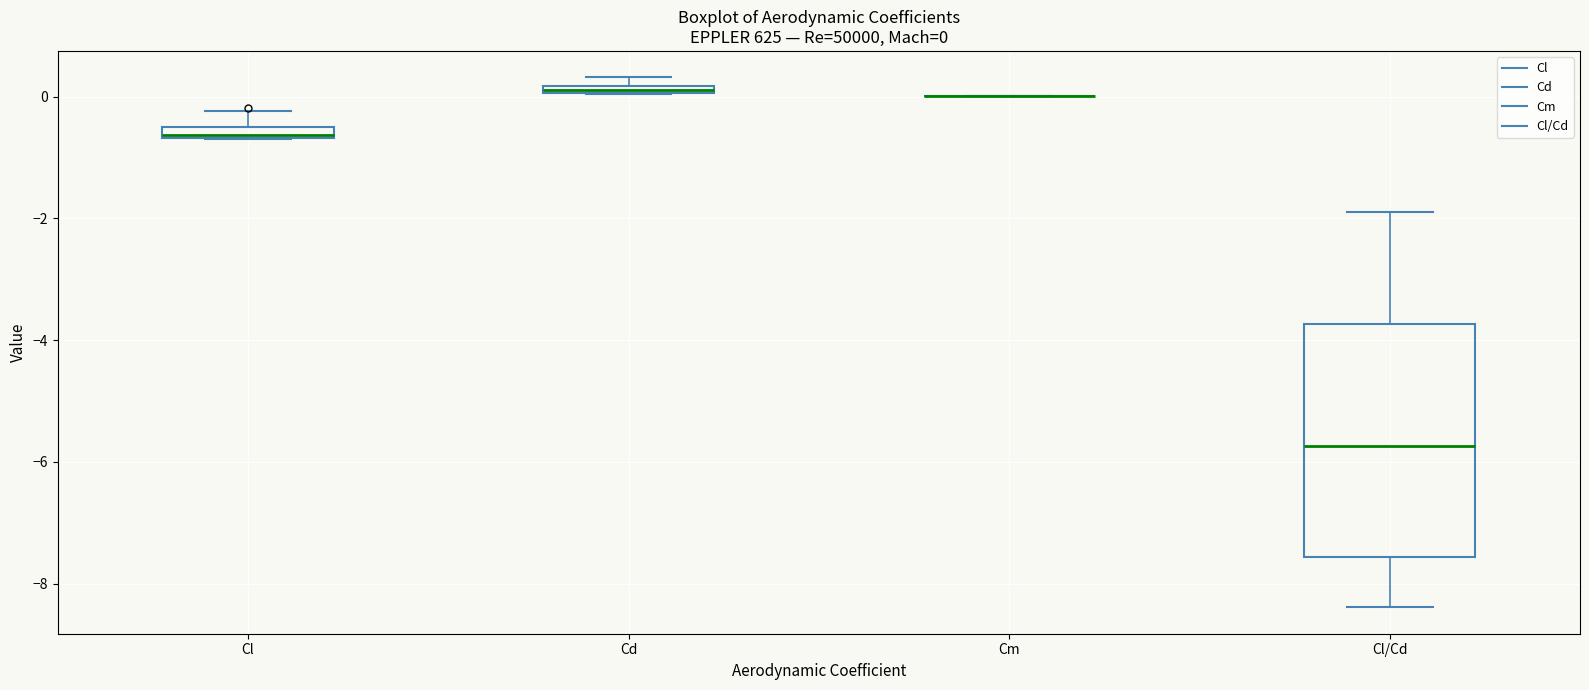

Which box is the tallest, from its lower edge to its upper edge?

Cl/Cd